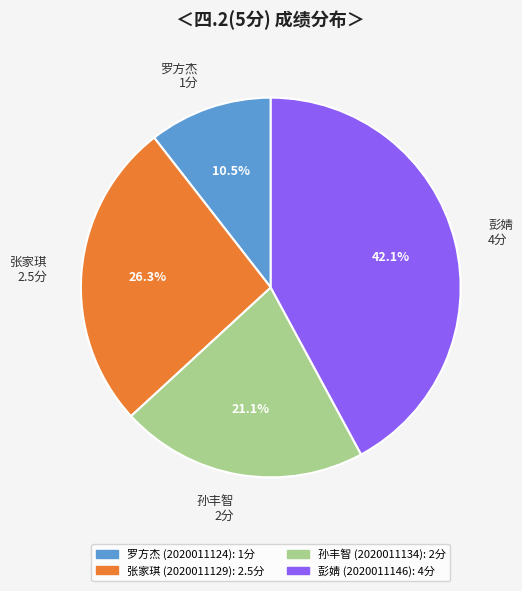

What is the smallest slice in the pie chart?

罗方杰 1分